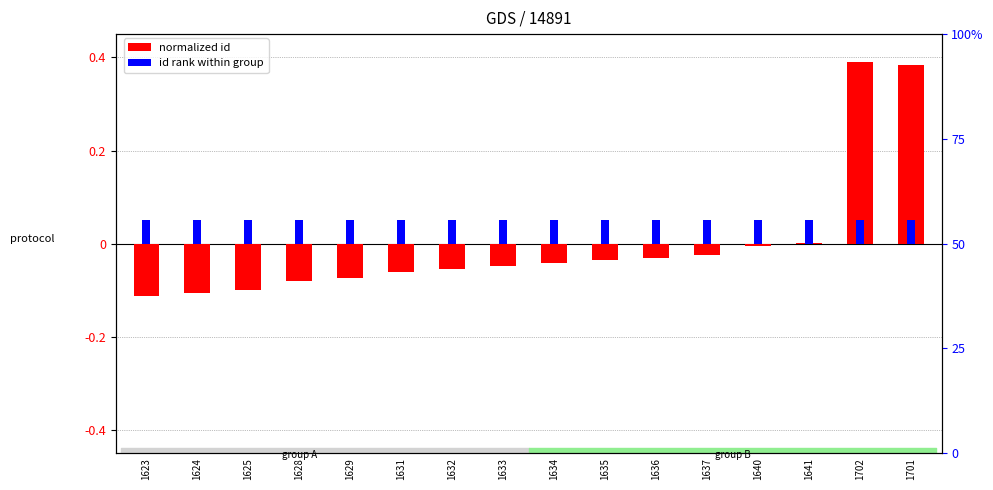

What are all the series names shown in the legend?

normalized id, id rank within group